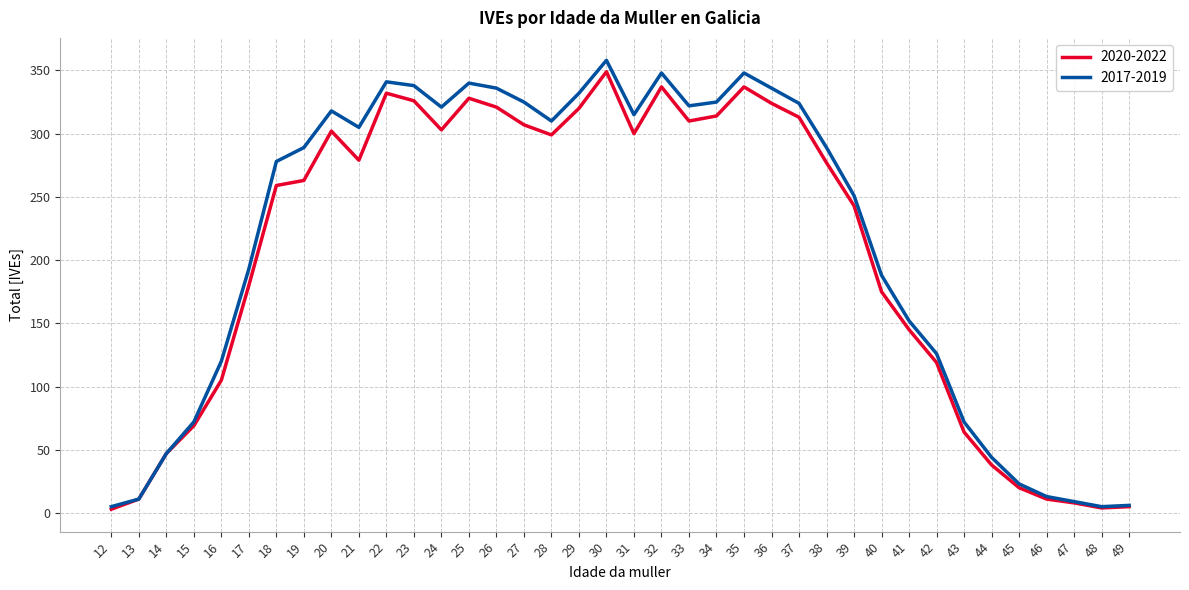

How many interior local peaks does the 2017-2019 series have?

6